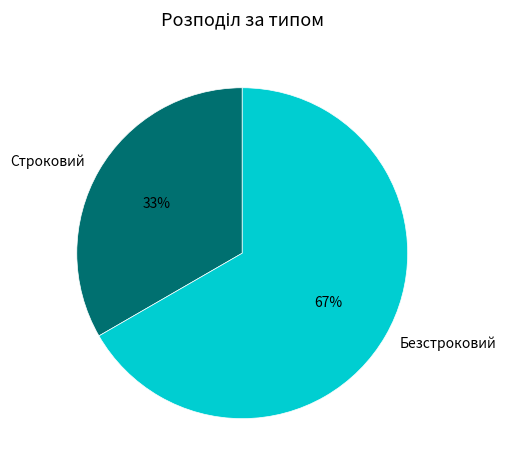

Which category has the biggest portion of the pie?

Безстроковий